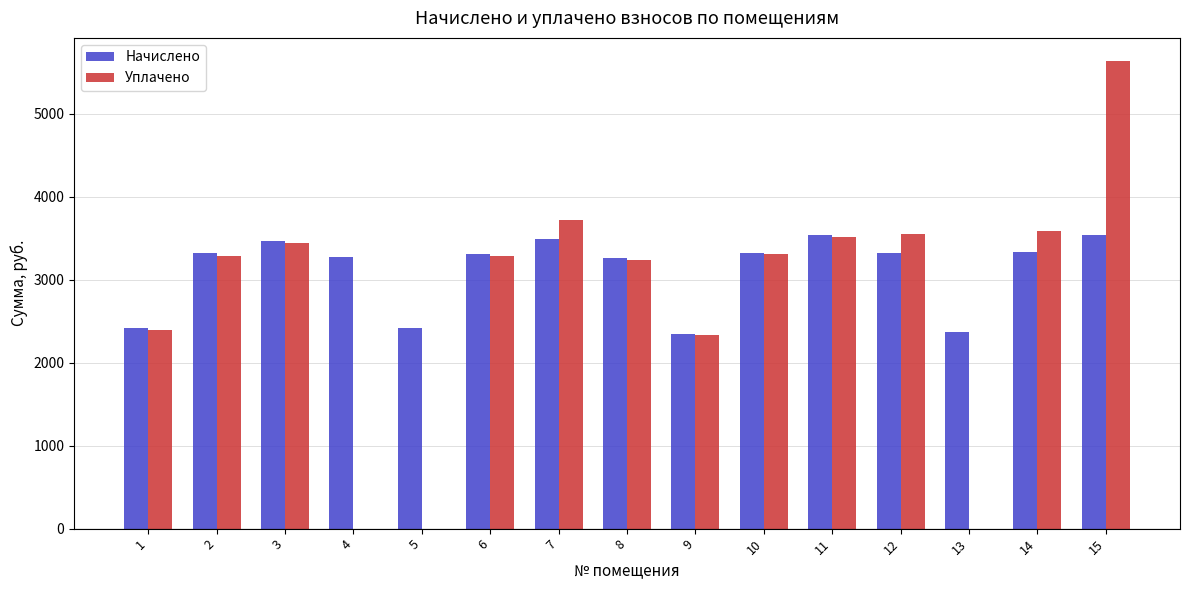

What is the maximum value for Уплачено?

5629.6